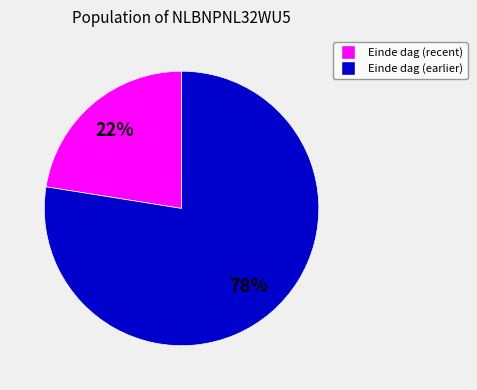

How many segments does this pie chart have?

2